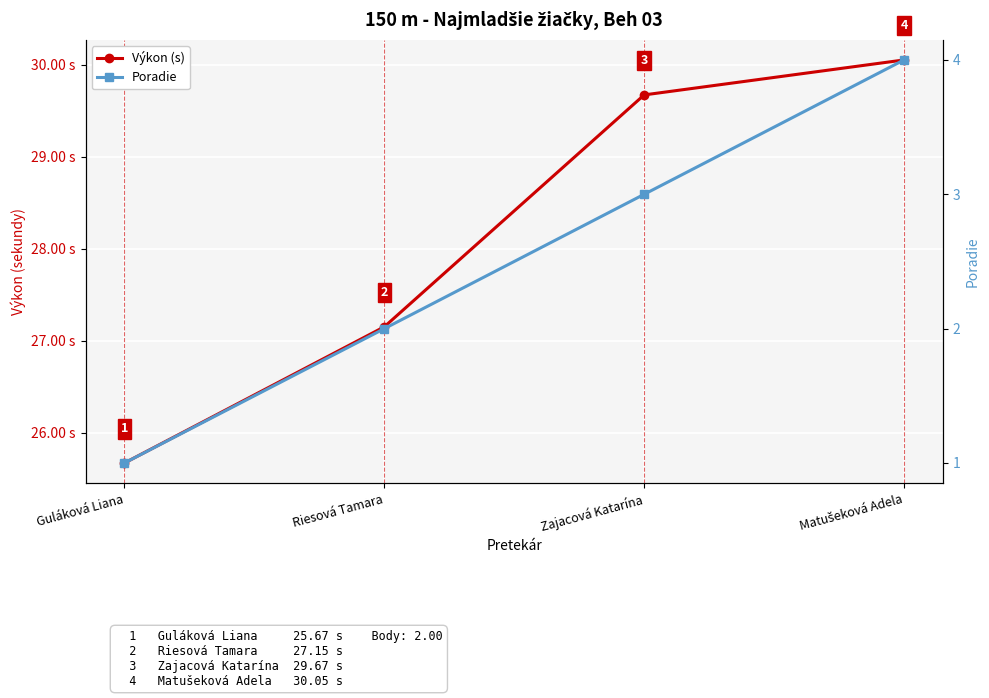

Which has a higher value, Guláková Liana or Matušeková Adela?

Matušeková Adela